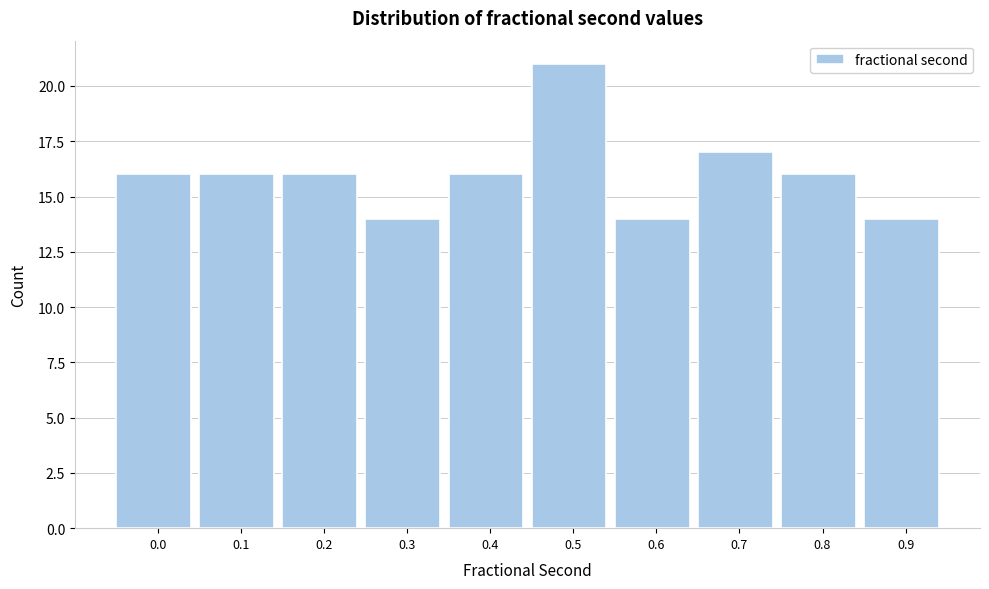

Reading left to right, what are all the values shown in this chart?

16	16	16	14	16	21	14	17	16	14